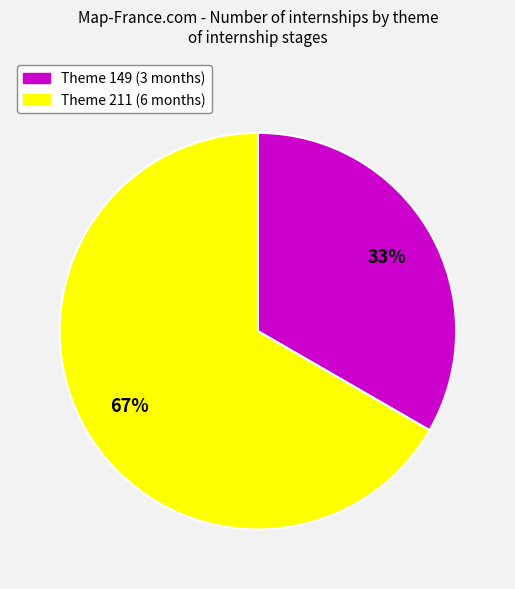

To the nearest percent, what is the average slice percentage?

50%